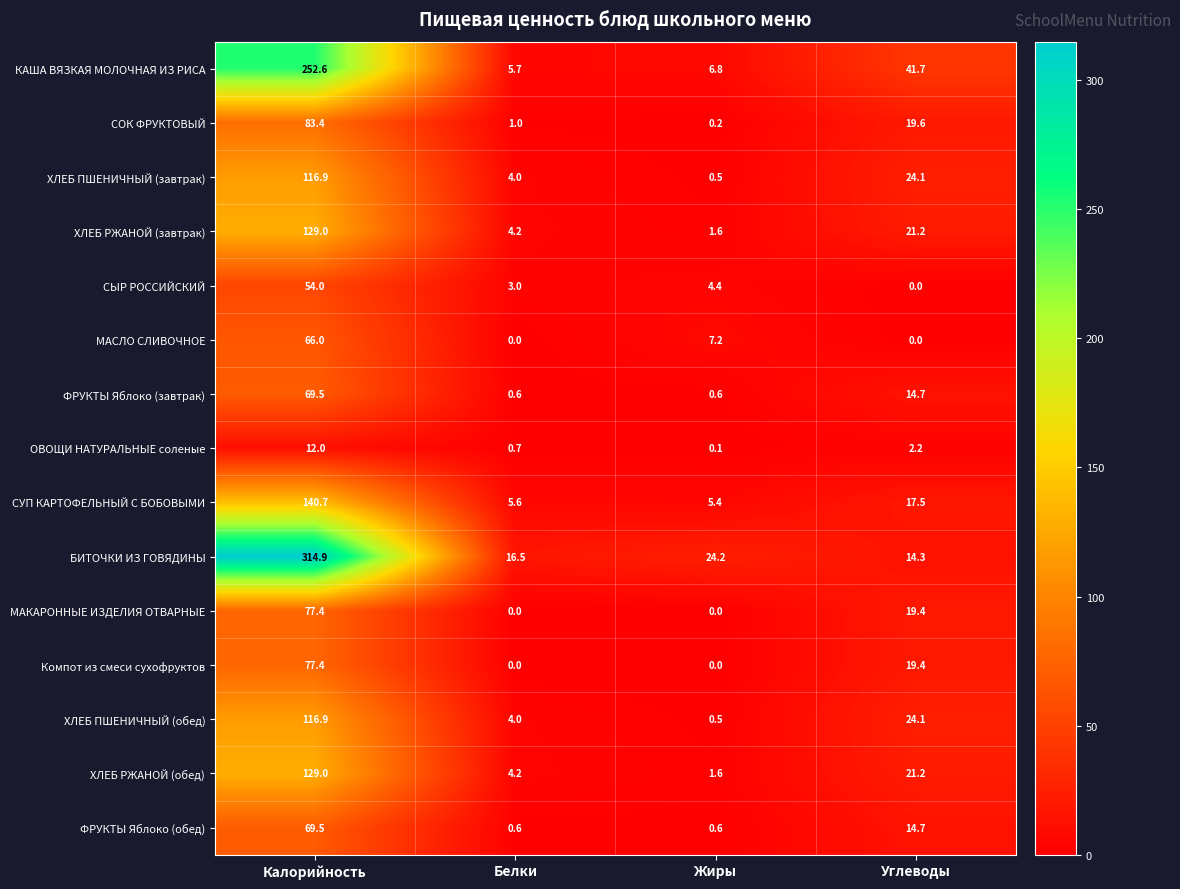

Which series has the largest total across all categories?

БИТОЧКИ ИЗ ГОВЯДИНЫ